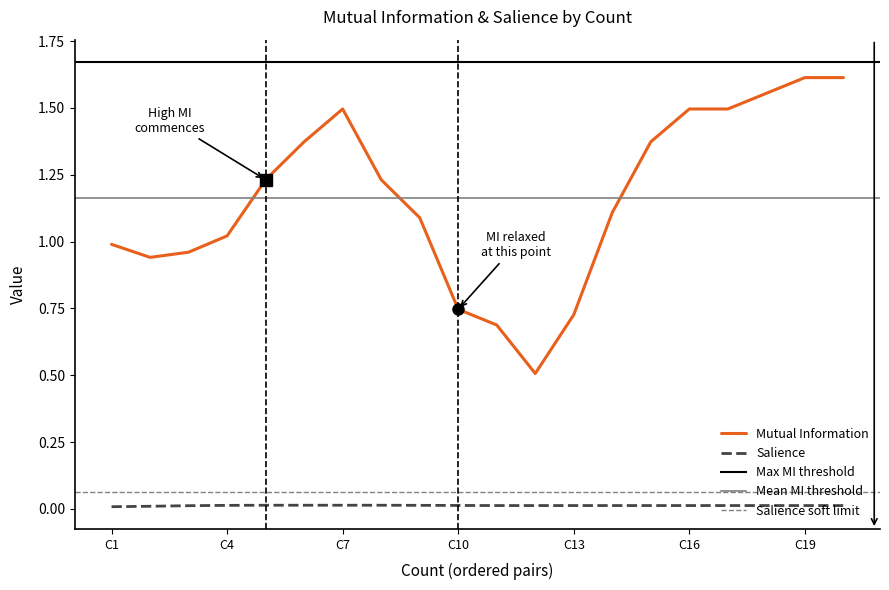

How many values are between 0 and 1?

20